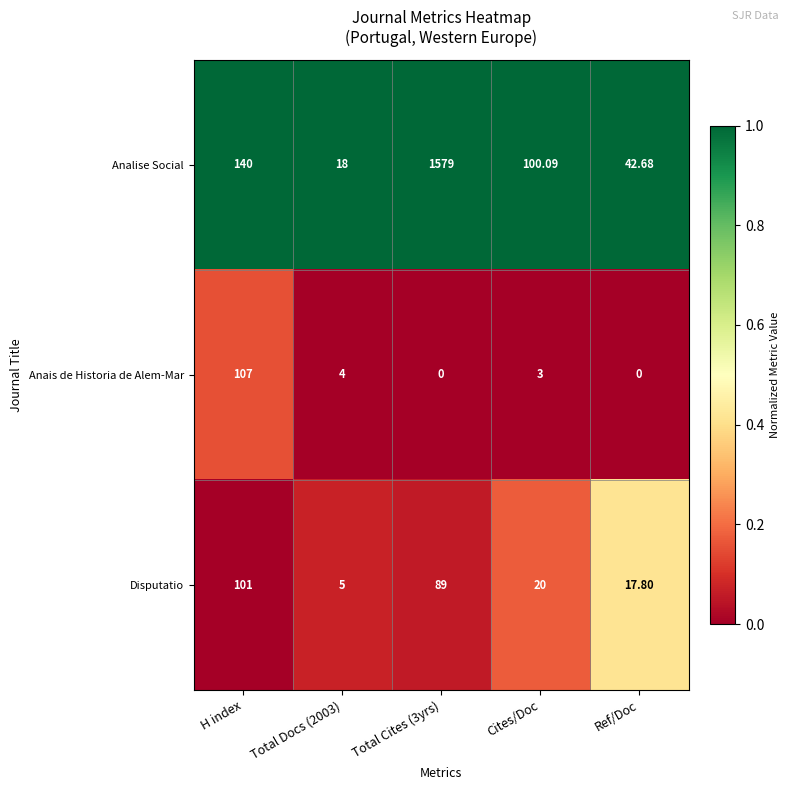

At which label does Analise Social first exceed 100?

H index